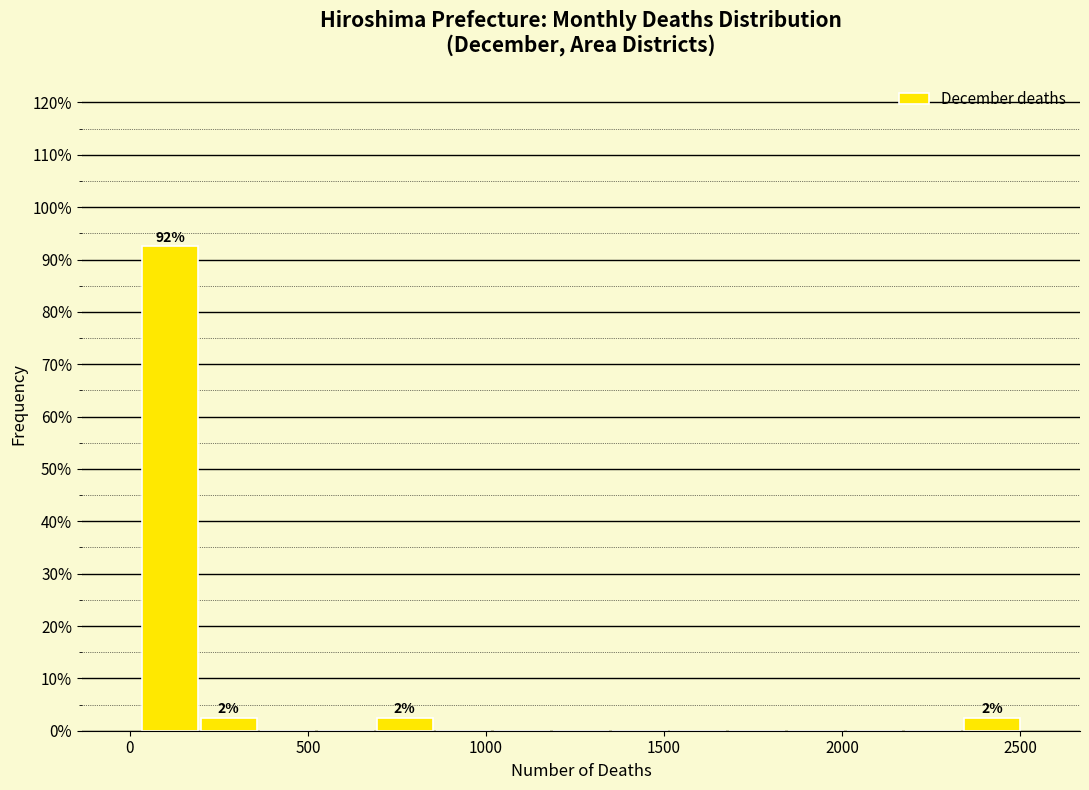

Read against the x-axis, roughly where is the centre of the tallest bar?

100